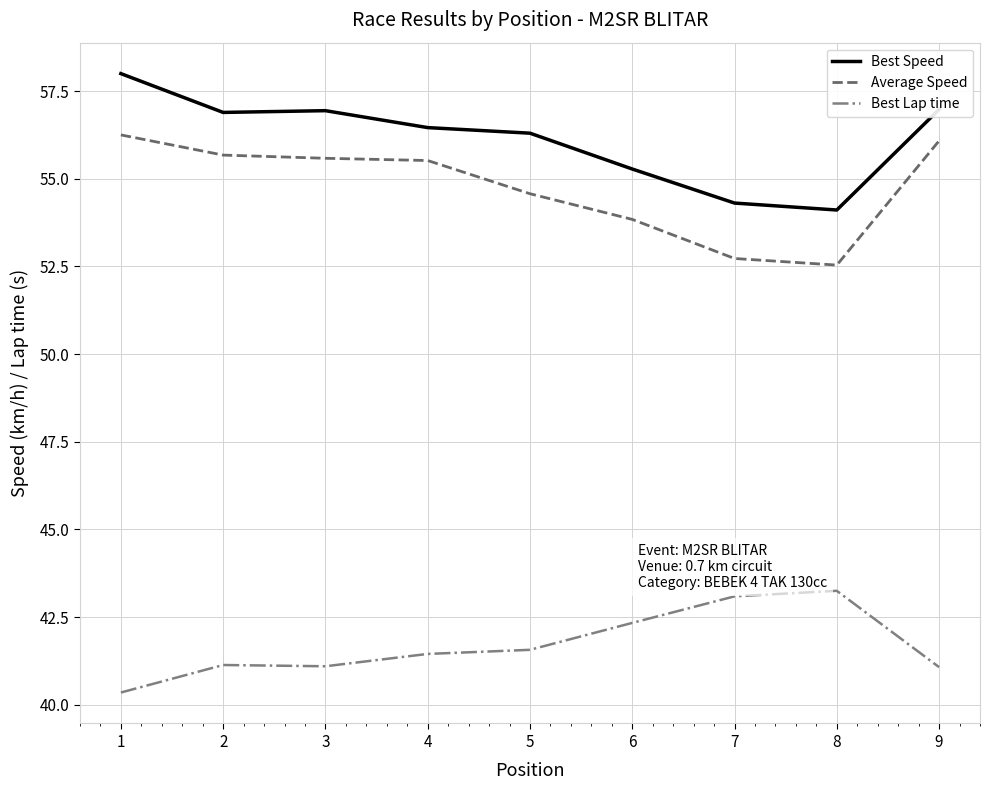

Does the chart have visible grid lines?

Yes